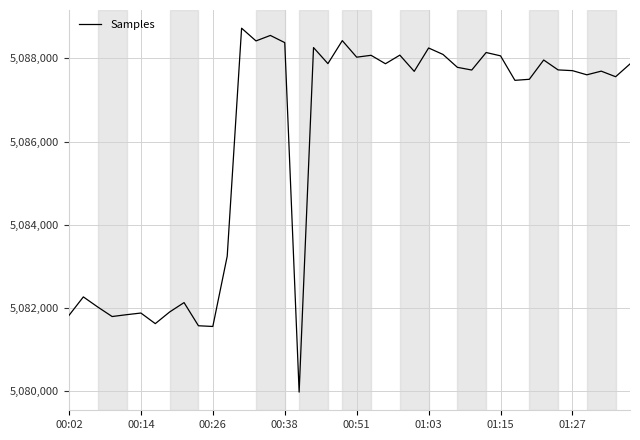

What is the smallest value displayed?

5079977